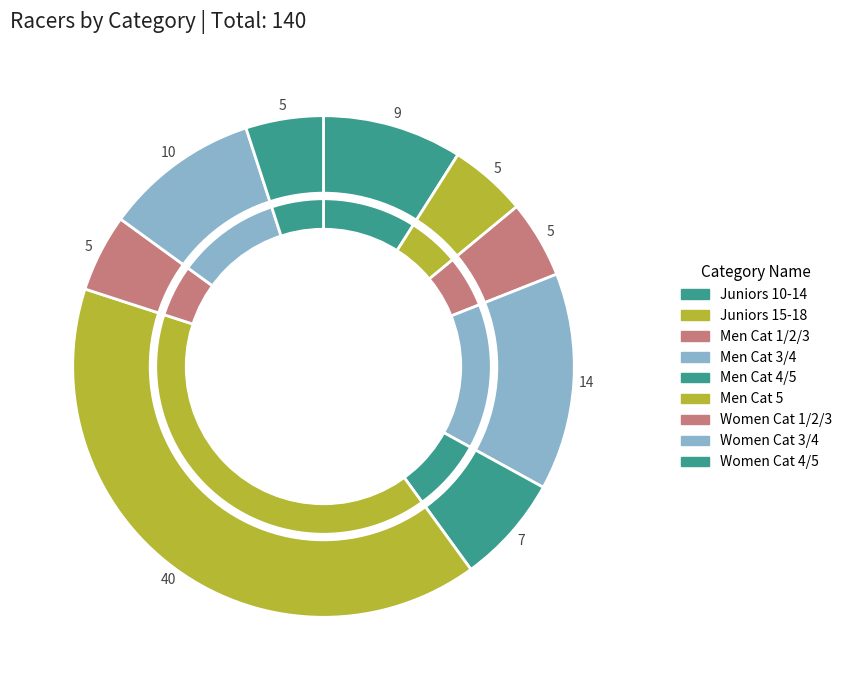

To the nearest percent, what is the combined percentage of Men Cat 5 and Juniors 10-14?

49%